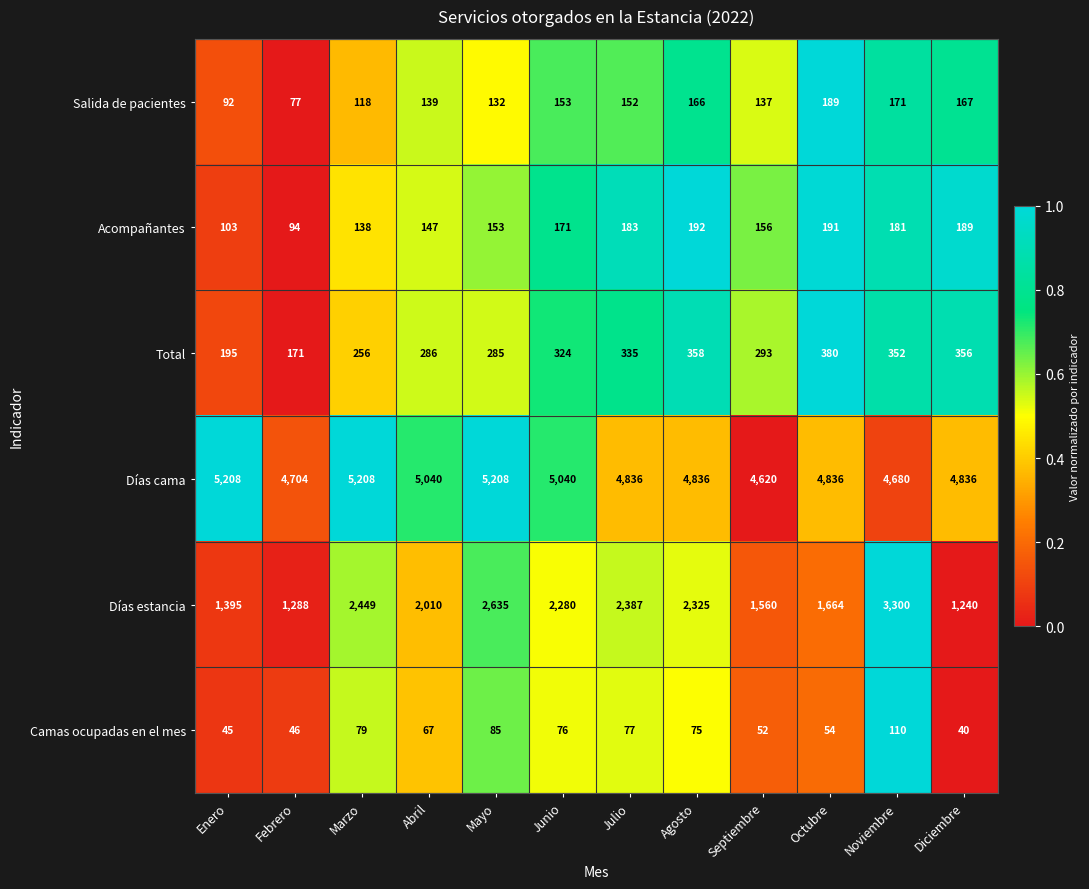

Is it true that Acompañantes equals 153 at Mayo?

True